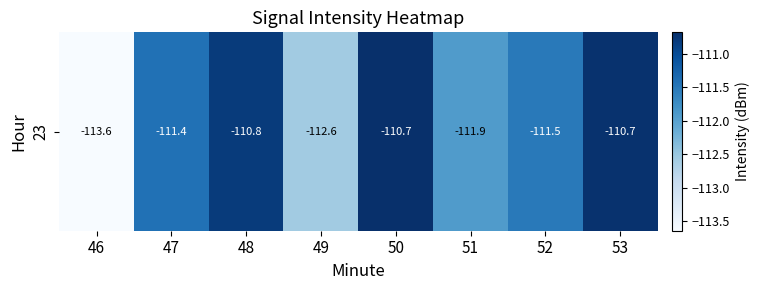

Reading left to right, transcribe all the data shown in this chart.

-113.6	-111.4	-110.8	-112.6	-110.7	-111.9	-111.5	-110.7